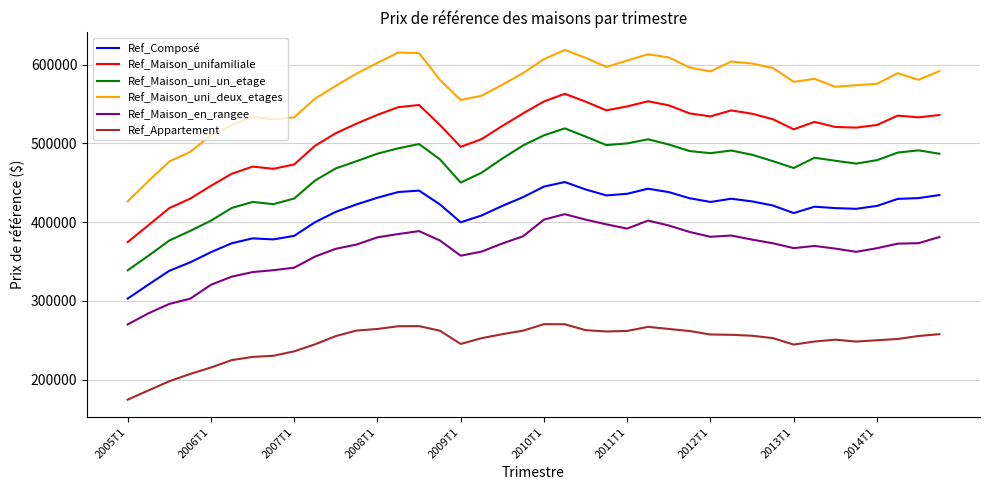

True or false: Ref_Composé and Ref_Appartement cross at least once.

False